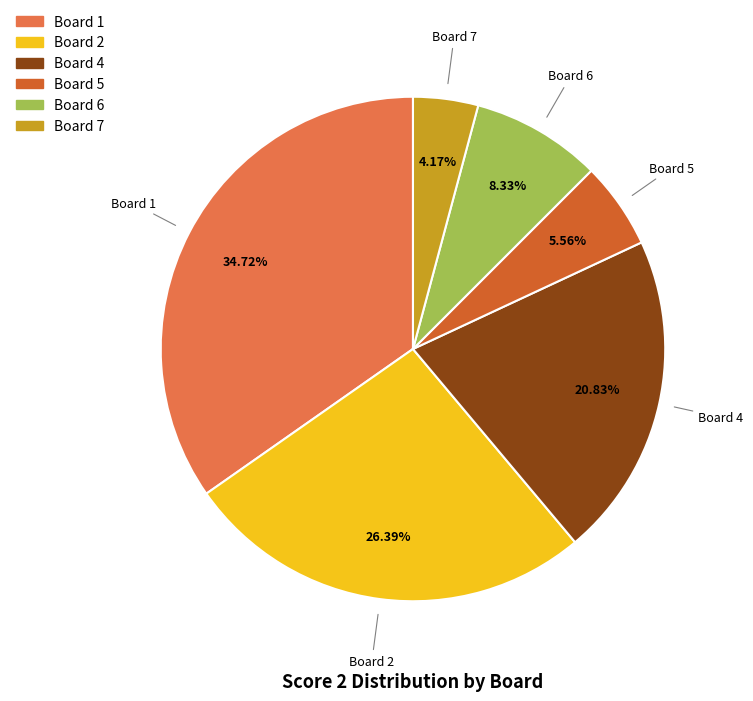

Count the number of slices in the pie.

6